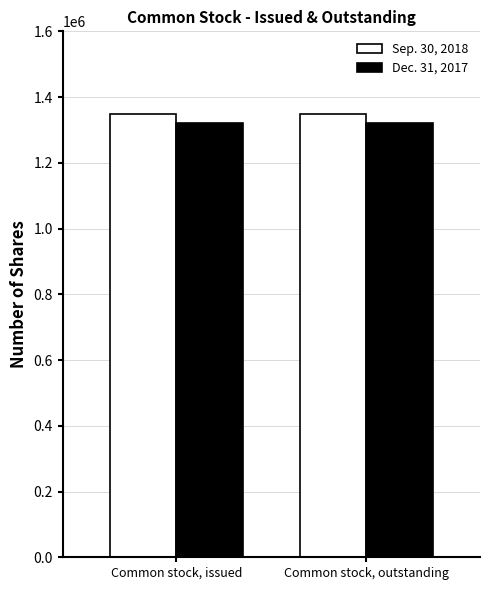

Is the value of Dec. 31, 2017 at Common stock, outstanding greater than the value of Sep. 30, 2018 at Common stock, issued?

No